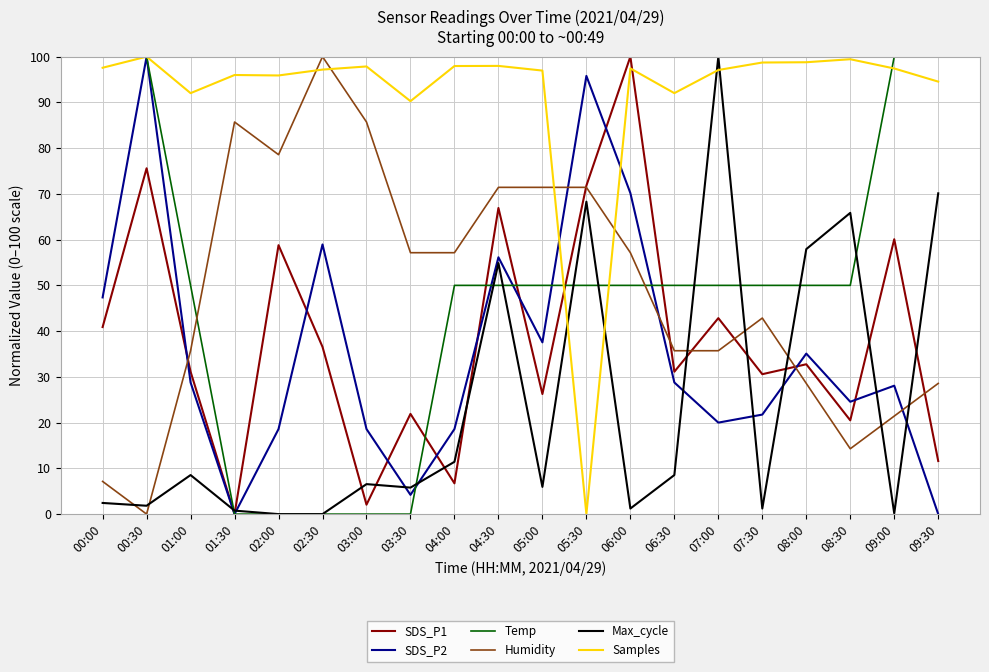

What are all the series names shown in the legend?

SDS_P1, SDS_P2, Temp, Humidity, Max_cycle, Samples